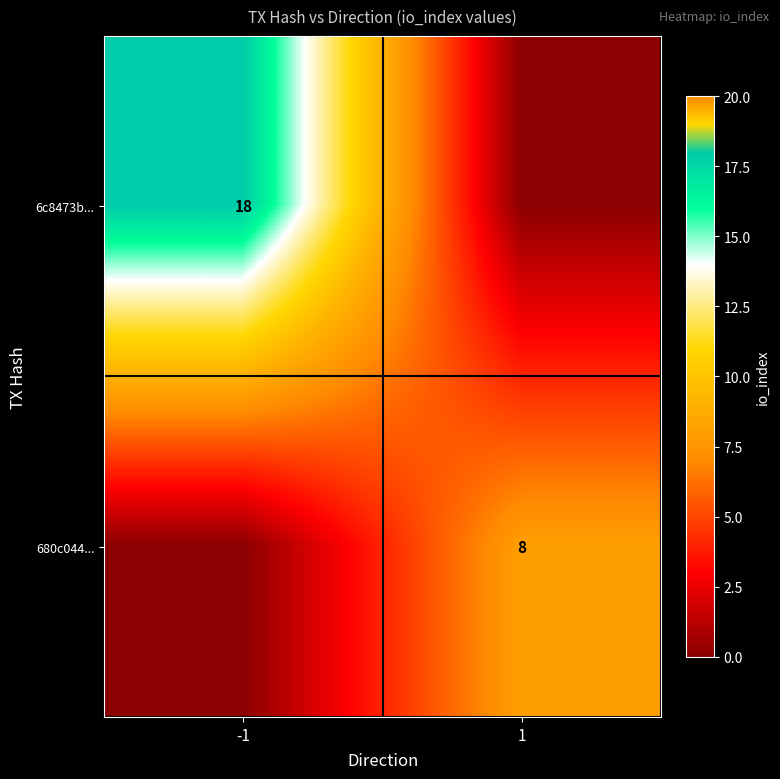

The 6c8473b... series shows 24 at -1. True or false?

False